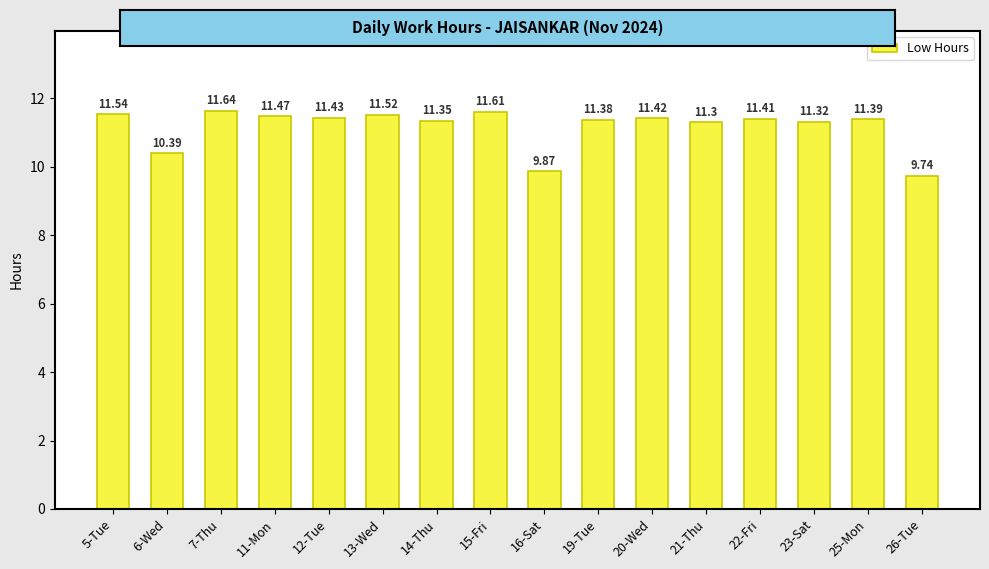

Is it true that the value at 7-Thu is 20.6?

False